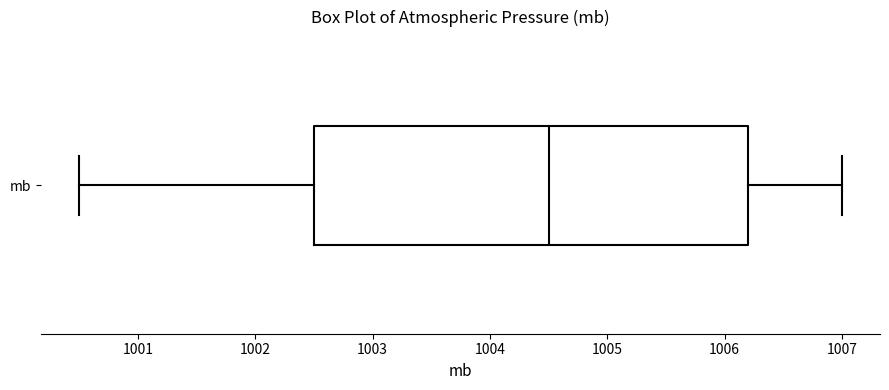

Where is the right edge of the box for mb on the x-axis? The values are not printed on the chart, so give them approximately, as read against the axis.

1006.2